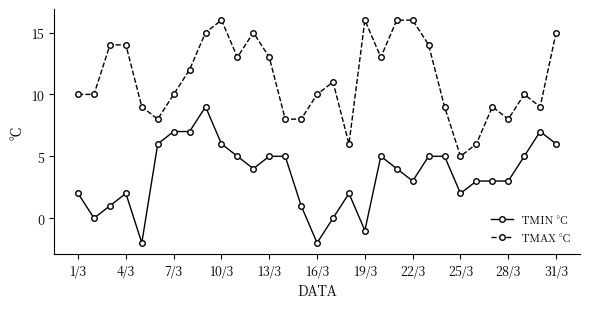

True or false: TMAX °C has more than 2 points higher than both neighbors.

True